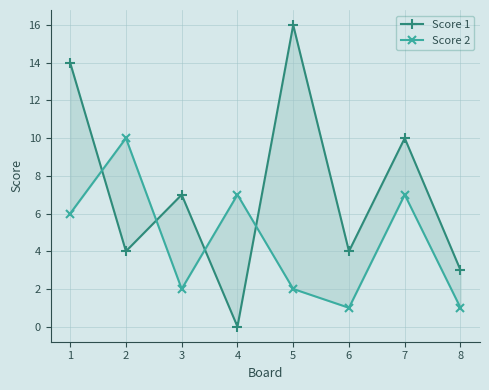

Reading right to left, list all the values displayed in this chart.

Score 1: 3	10	4	16	0	7	4	14
Score 2: 1	7	1	2	7	2	10	6